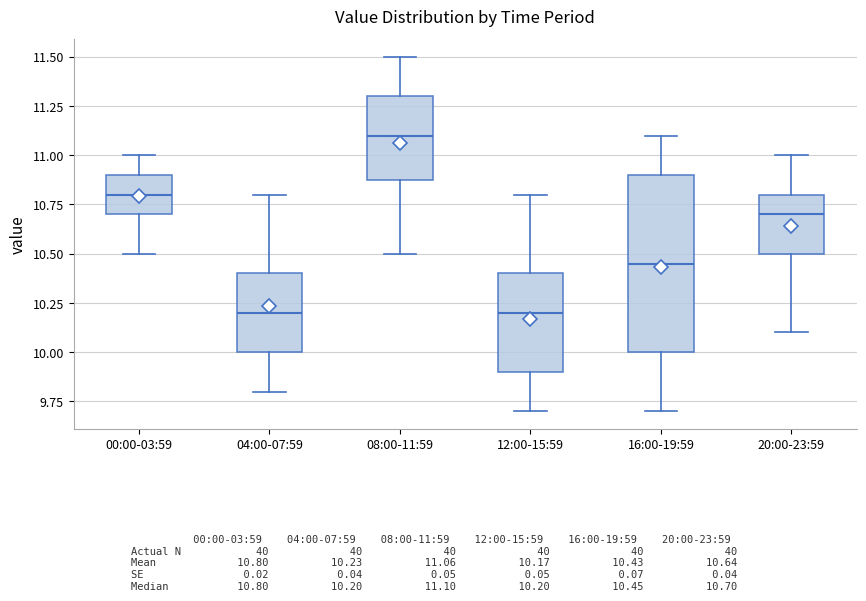

Reading left to right, read every box against the y-axis: the position of its median line, the range the box covers, and the ends of its whiskers. The values are not printed on the chart, so give them approximately, as read against the axis.

00:00-03:59: median 10.80, box 10.70 to 10.90, whiskers 10.50 to 11.00
04:00-07:59: median 10.20, box 10.00 to 10.40, whiskers 9.80 to 10.80
08:00-11:59: median 11.10, box 10.90 to 11.30, whiskers 10.50 to 11.50
12:00-15:59: median 10.20, box 9.90 to 10.40, whiskers 9.70 to 10.80
16:00-19:59: median 10.45, box 10.00 to 10.90, whiskers 9.70 to 11.10
20:00-23:59: median 10.70, box 10.50 to 10.80, whiskers 10.10 to 11.00